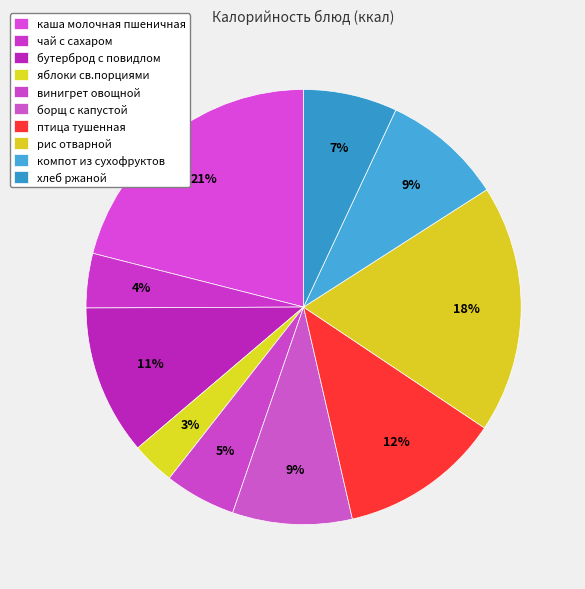

Approximately how many times larger is the value at винигрет овощной compared to хлеб ржаной?

0.8